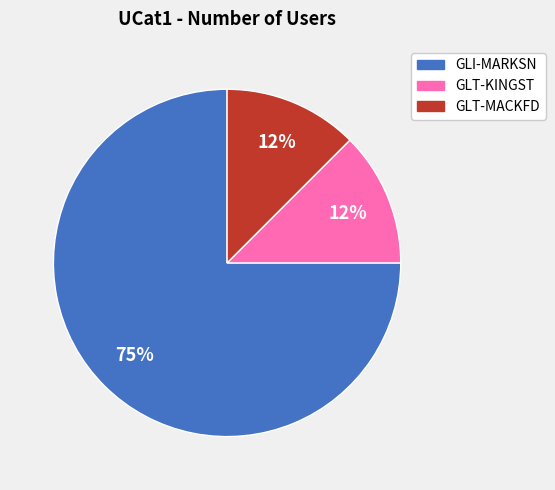

Is it true that GLT-KINGST is 12% of the pie?

True